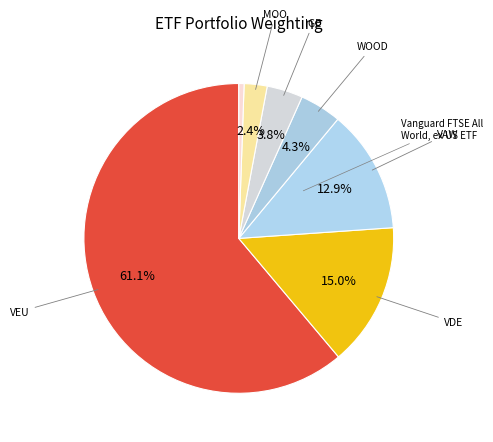

Count the number of slices in the pie.

7